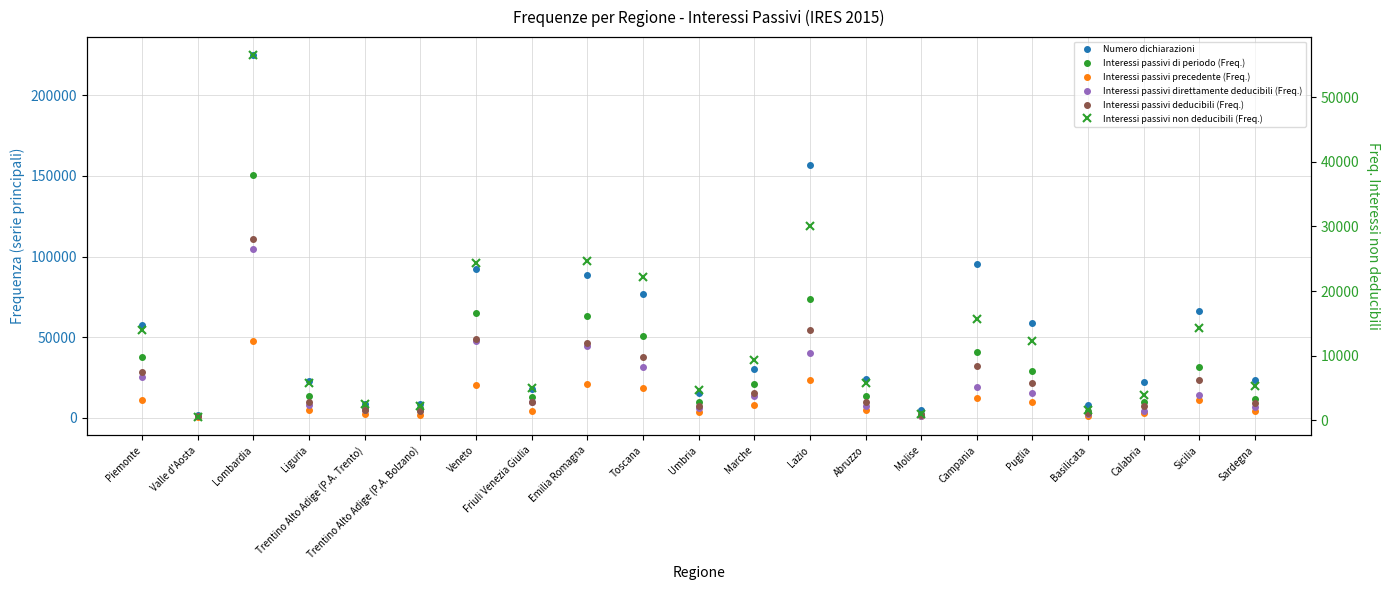

How many lines are shown in the chart?

6